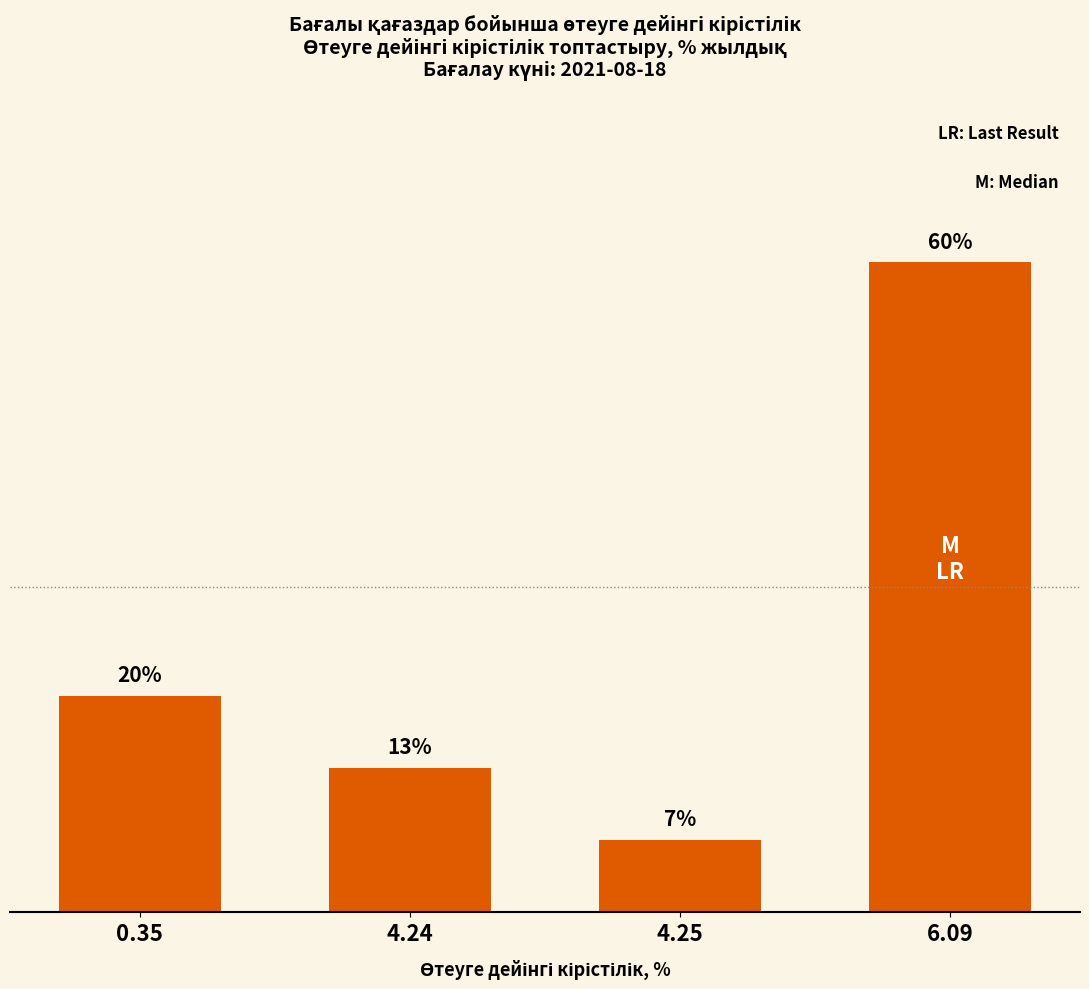

Are the bars horizontal?

No